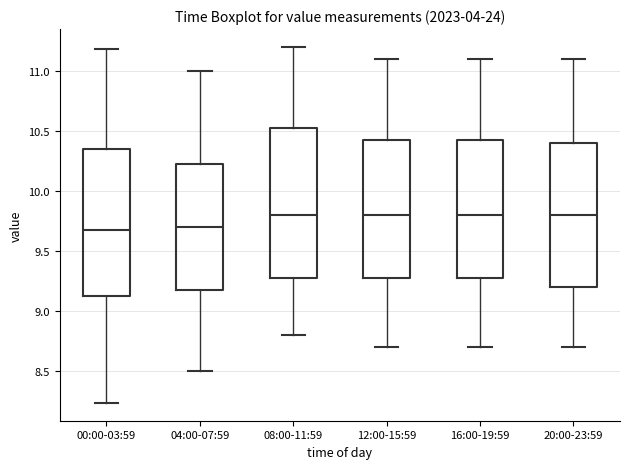

Reading left to right, read every box against the y-axis: the position of its median line, the range the box covers, and the ends of its whiskers. The values are not printed on the chart, so give them approximately, as read against the axis.

00:00-03:59: median 9.70, box 9.15 to 10.35, whiskers 8.25 to 11.20
04:00-07:59: median 9.70, box 9.20 to 10.25, whiskers 8.50 to 11.00
08:00-11:59: median 9.80, box 9.30 to 10.55, whiskers 8.80 to 11.20
12:00-15:59: median 9.80, box 9.30 to 10.45, whiskers 8.70 to 11.10
16:00-19:59: median 9.80, box 9.30 to 10.45, whiskers 8.70 to 11.10
20:00-23:59: median 9.80, box 9.20 to 10.40, whiskers 8.70 to 11.10